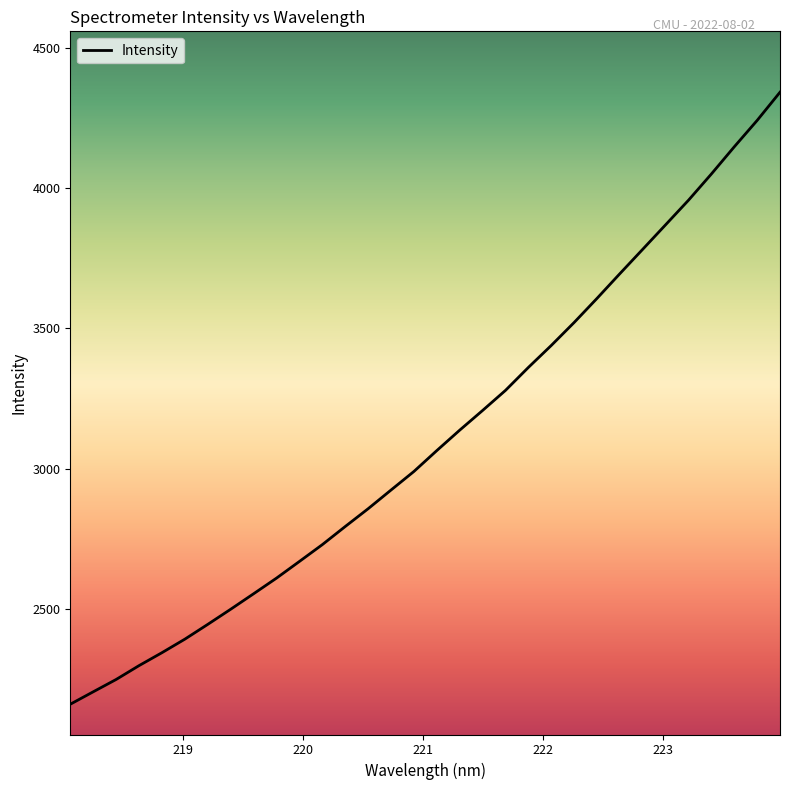

What is the smallest value displayed?

2159.4